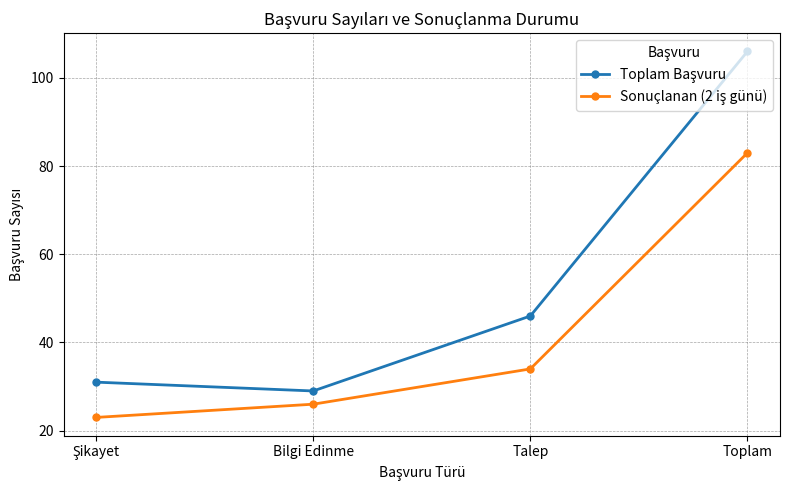

At which category is the sum across all series the highest?

Toplam